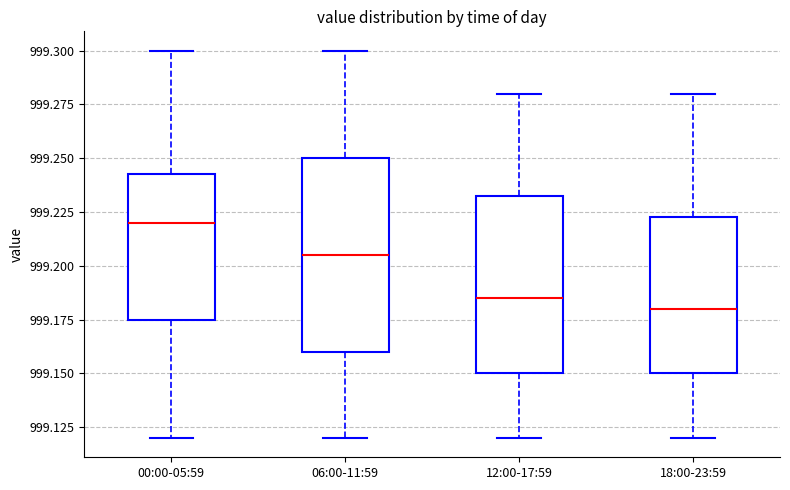

Where does the upper whisker of the box for 00:00-05:59 end on the y-axis? The values are not printed on the chart, so give them approximately, as read against the axis.

999.300